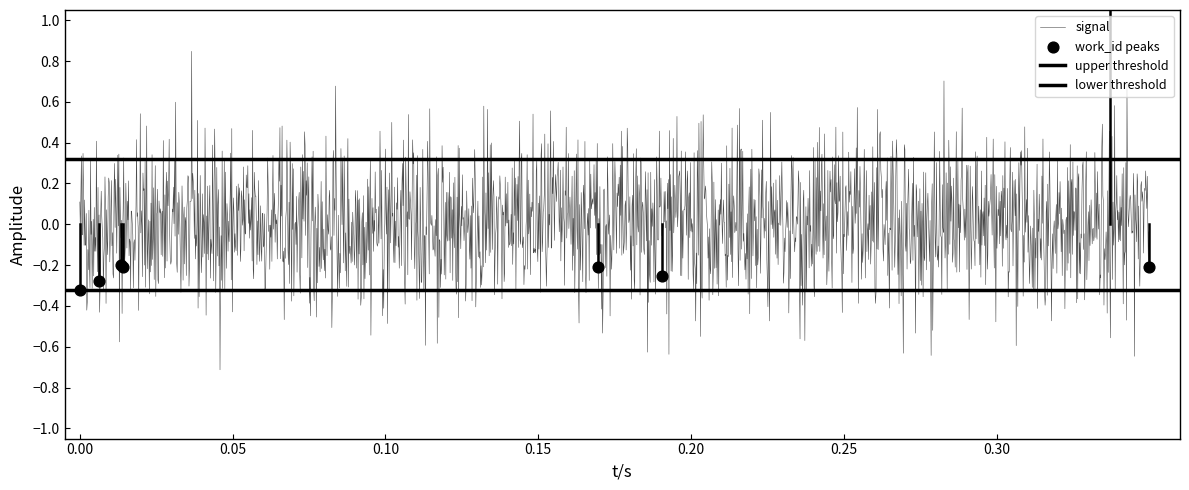

Which has a higher value, 15192 or 18918?

15192